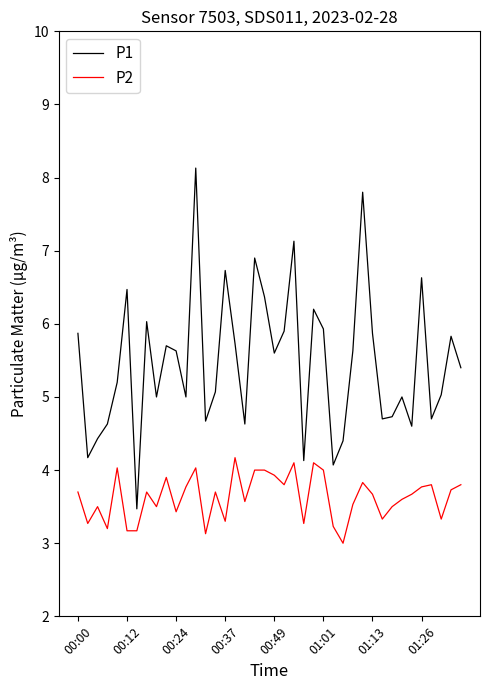

Reading left to right, what are all the values shown in this chart?

P1: 5.9	4.2	4.4	4.6	5.2	6.5	3.5	6.0	5.0	5.7	5.6	5.0	8.1	4.7	5.1	6.7	5.7	4.6	6.9	6.4	5.6	5.9	7.1	4.1	6.2	5.9	4.1	4.4	5.6	7.8	5.9	4.7	4.7	5.0	4.6	6.6	4.7	5.0	5.8	5.4
P2: 3.7	3.3	3.5	3.2	4.0	3.2	3.2	3.7	3.5	3.9	3.4	3.8	4.0	3.1	3.7	3.3	4.2	3.6	4.0	4.0	3.9	3.8	4.1	3.3	4.1	4.0	3.2	3.0	3.5	3.8	3.7	3.3	3.5	3.6	3.7	3.8	3.8	3.3	3.7	3.8